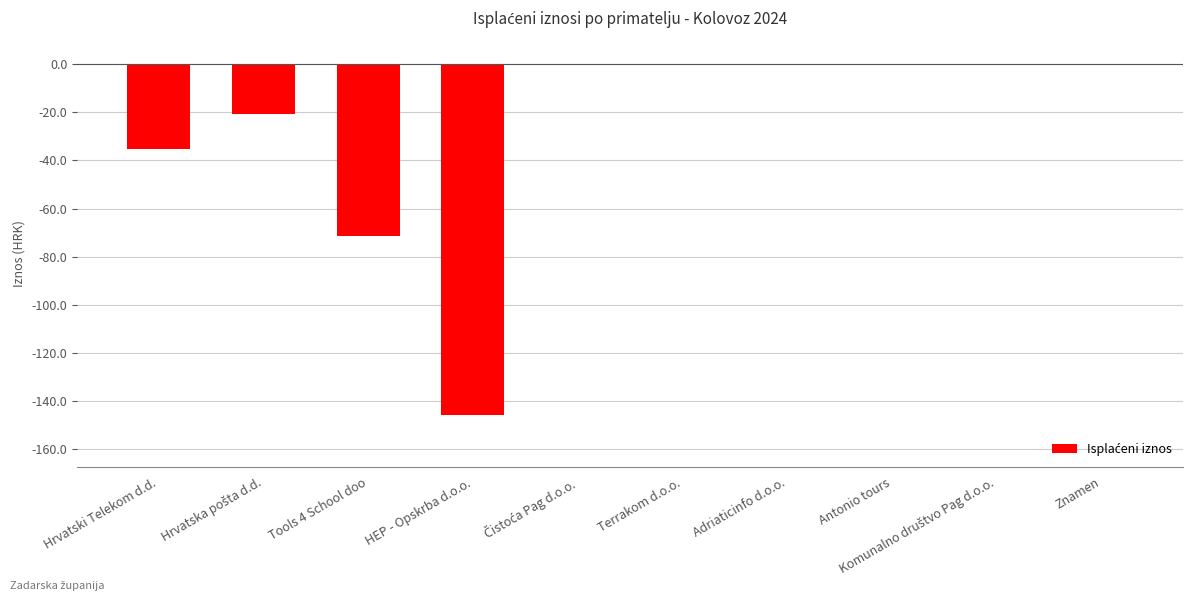

Is it true that the value at Tools 4 School doo is -102.0?

False